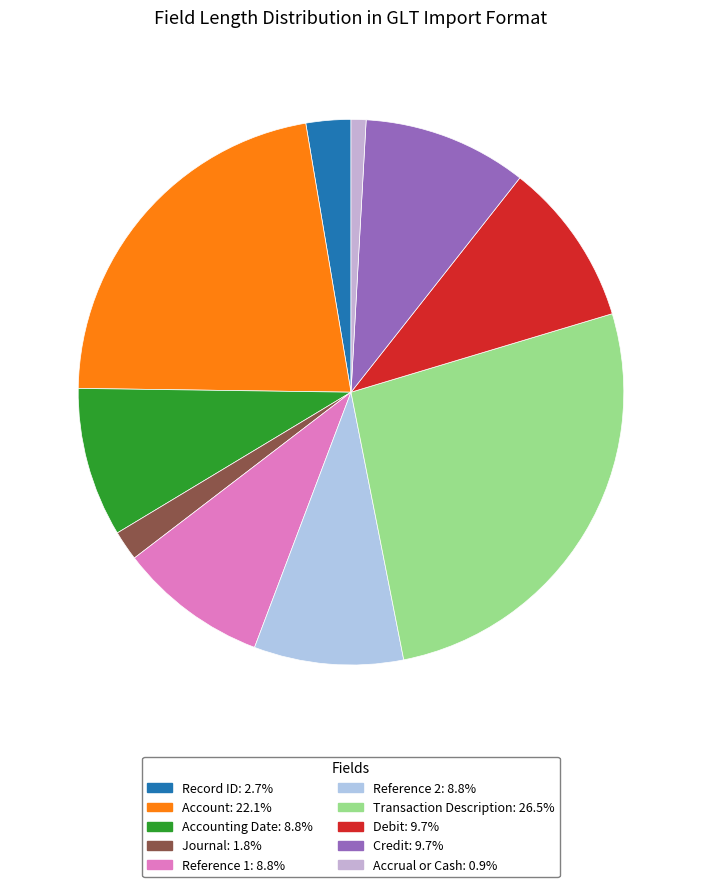

Rank the categories by value from lowest to highest.

Accrual or Cash, Journal, Record ID, Accounting Date, Reference 1, Reference 2, Debit, Credit, Account, Transaction Description